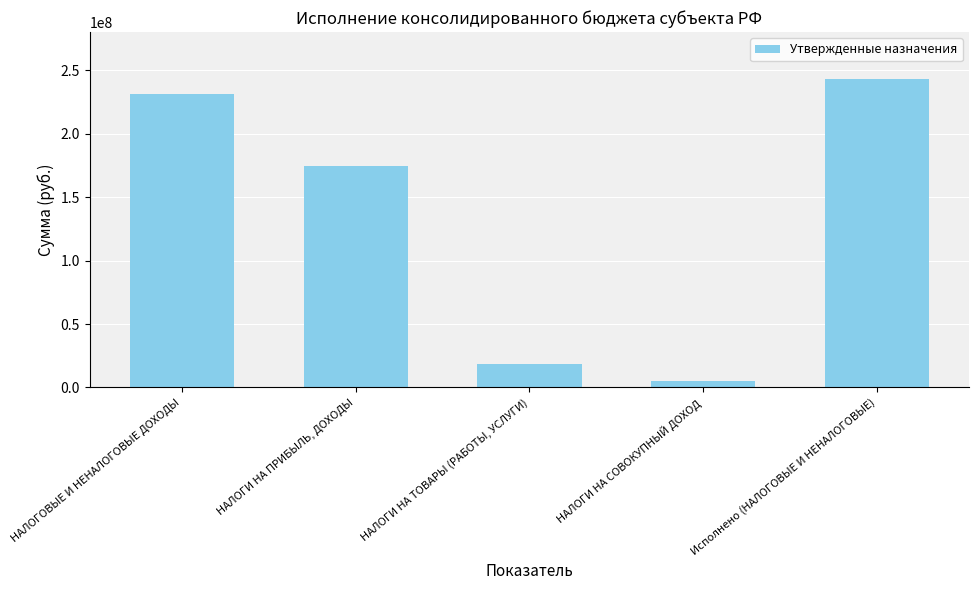

List the labels in order of value, smallest first.

НАЛОГИ НА СОВОКУПНЫЙ ДОХОД, НАЛОГИ НА ТОВАРЫ (РАБОТЫ, УСЛУГИ), НАЛОГИ НА ПРИБЫЛЬ, ДОХОДЫ, НАЛОГОВЫЕ И НЕНАЛОГОВЫЕ ДОХОДЫ, Исполнено (НАЛОГОВЫЕ И НЕНАЛОГОВЫЕ)